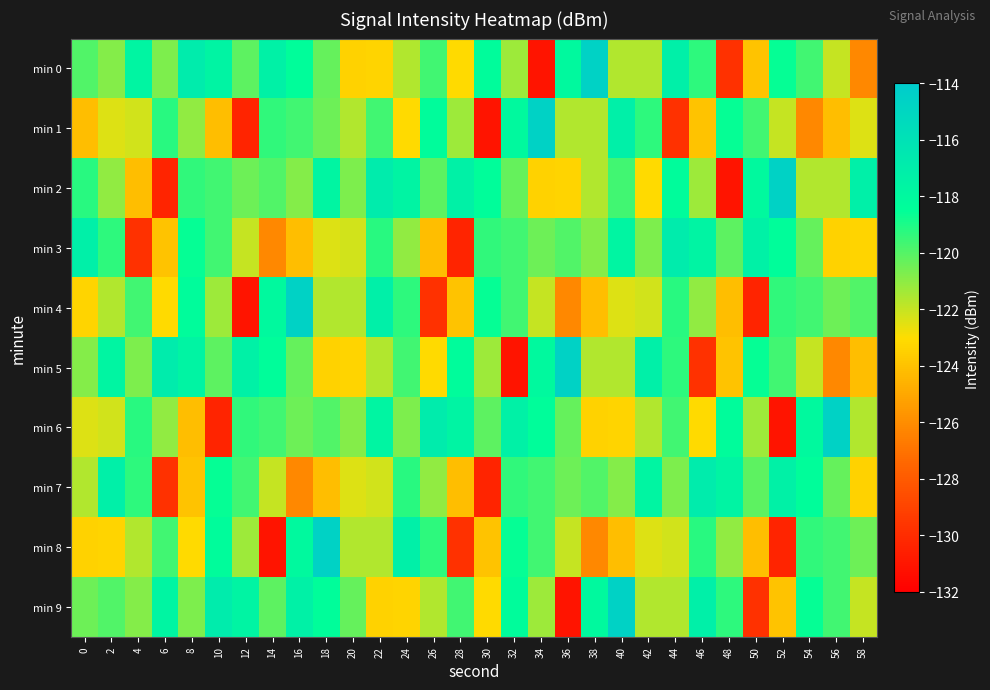

Rank the series at 26 from lowest to highest value.

min 4, min 3, min 5, min 9, min 7, min 2, min 0, min 8, min 1, min 6